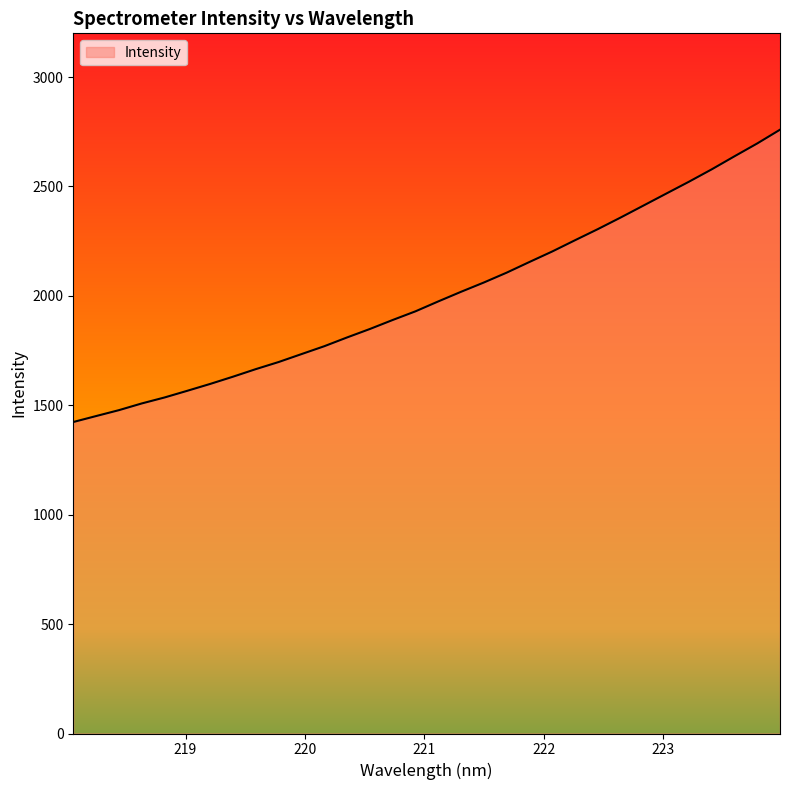

What is the greatest value displayed?

2759.6